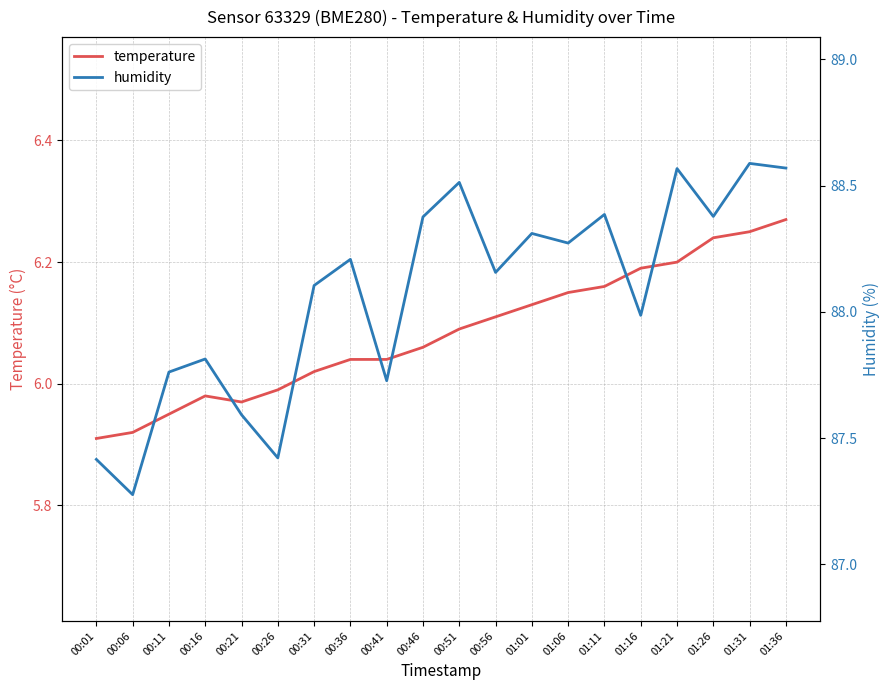

What is the value of the humidity point at the 7th from the left?

88.1